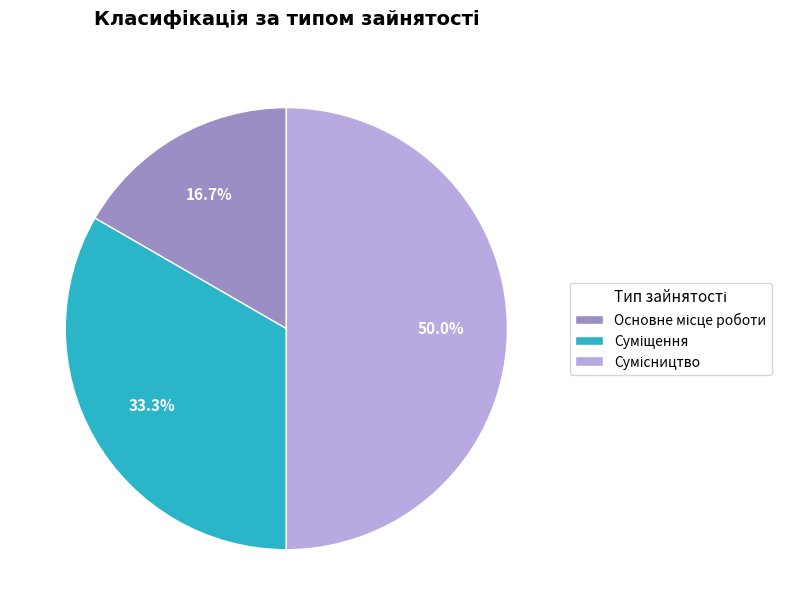

How much of the chart is everything except Суміщення?

66.7%